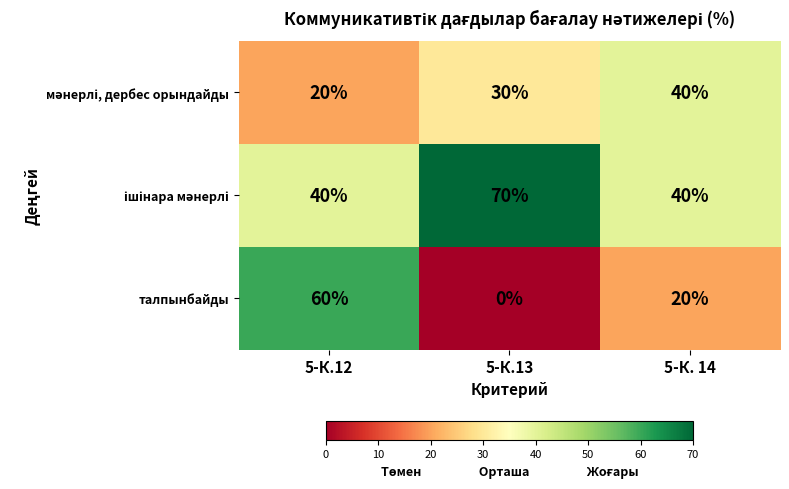

Which series has the largest range (max minus min)?

талпынбайды